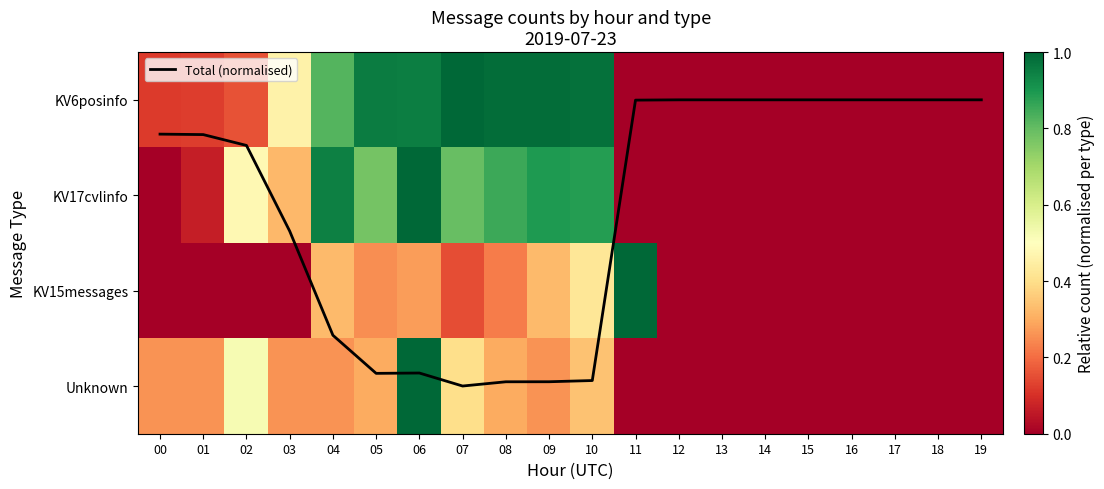

The KV6posinfo series shows 0.4 at 15. True or false?

False